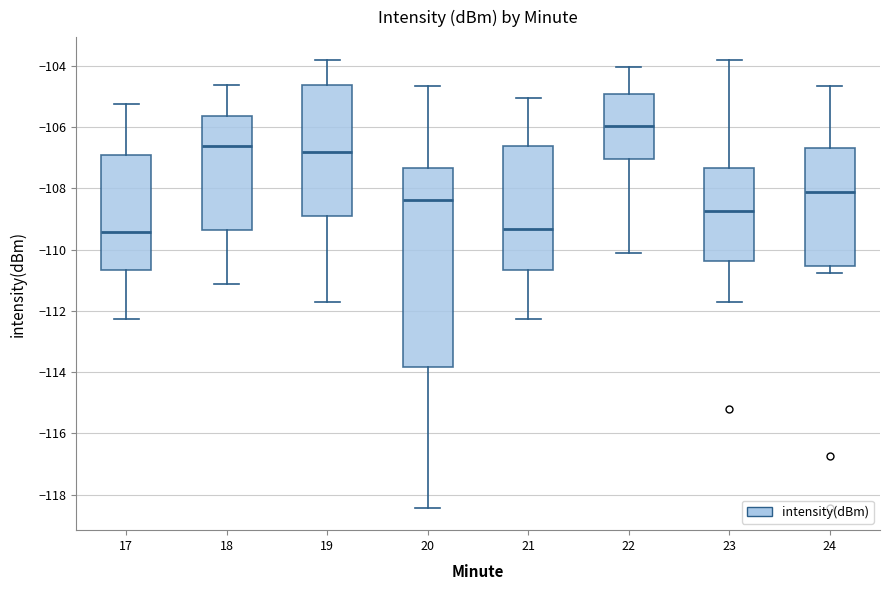

Reading left to right, transcribe this box plot: for each box, give where its median line is, the range the box spans, and where its two whiskers end, as read against the y-axis. The values are not printed on the chart, so give them approximately, as read against the axis.

17: median -109.4, box -110.6 to -107.0, whiskers -112.2 to -105.2
18: median -106.6, box -109.4 to -105.6, whiskers -111.2 to -104.6
19: median -106.8, box -109.0 to -104.6, whiskers -111.6 to -103.8
20: median -108.4, box -113.8 to -107.4, whiskers -118.4 to -104.6
21: median -109.4, box -110.6 to -106.6, whiskers -112.2 to -105.0
22: median -106.0, box -107.0 to -105.0, whiskers -110.0 to -104.0
23: median -108.8, box -110.4 to -107.4, whiskers -111.6 to -103.8
24: median -108.2, box -110.6 to -106.6, whiskers -110.8 to -104.6